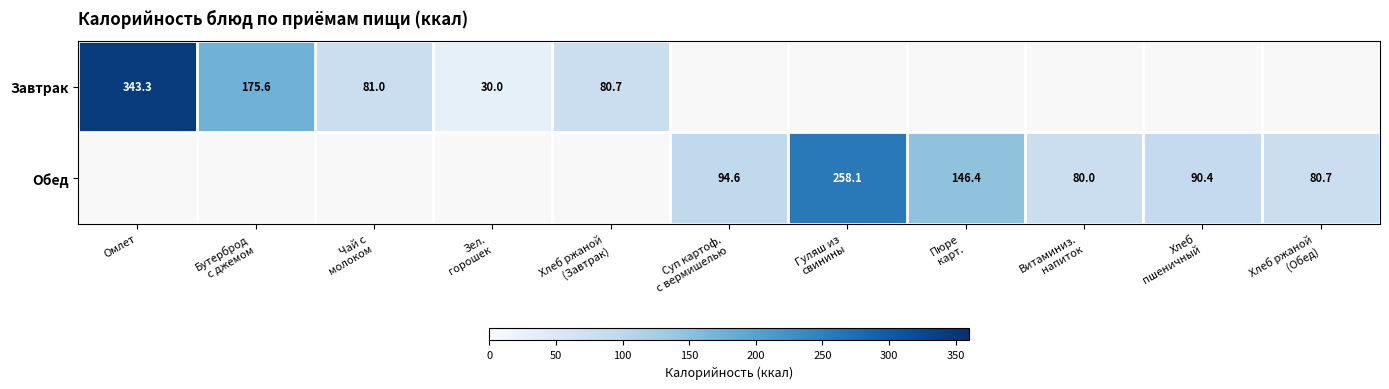

What is the average value of the Завтрак series?

64.6